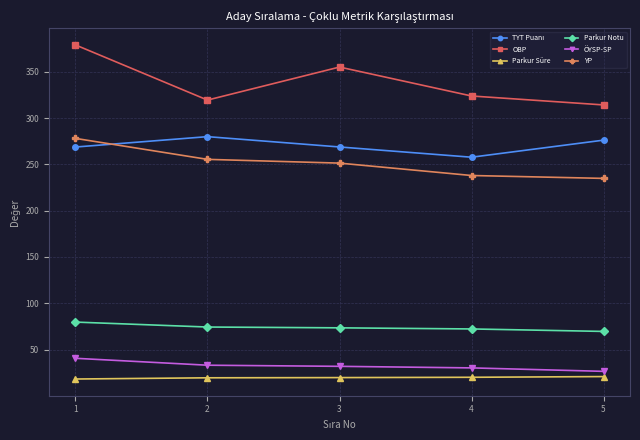

What is the spread (max minus min) of values at 1?

360.7